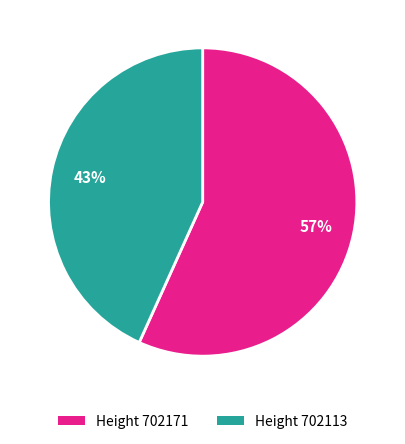

To the nearest percent, what is the average slice percentage?

50%